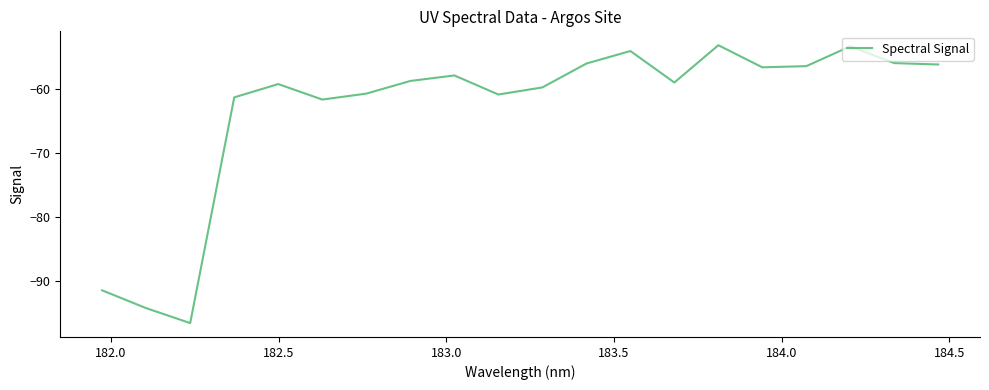

What is the difference between the maximum and minimum values?

43.2